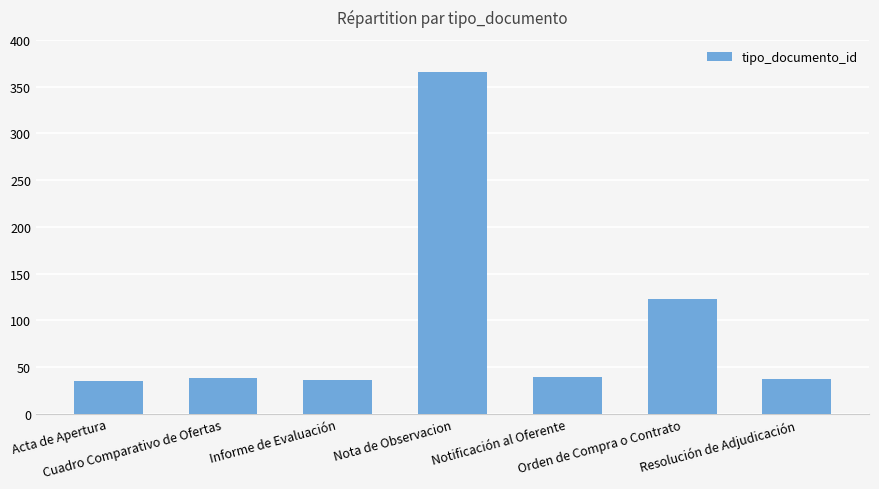

What is the minimum value shown in the chart?

35